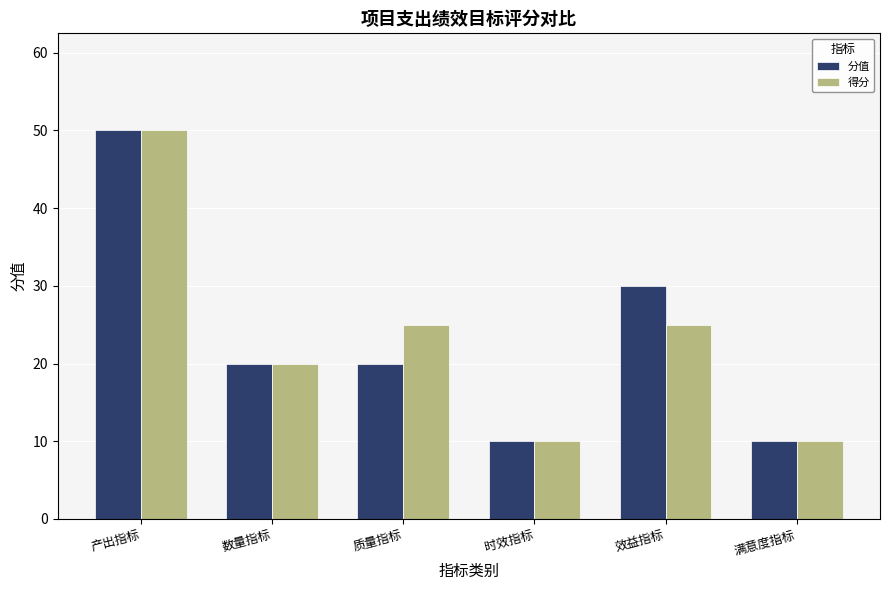

What is the difference between the maximum and second lowest values in the 得分 series?

40